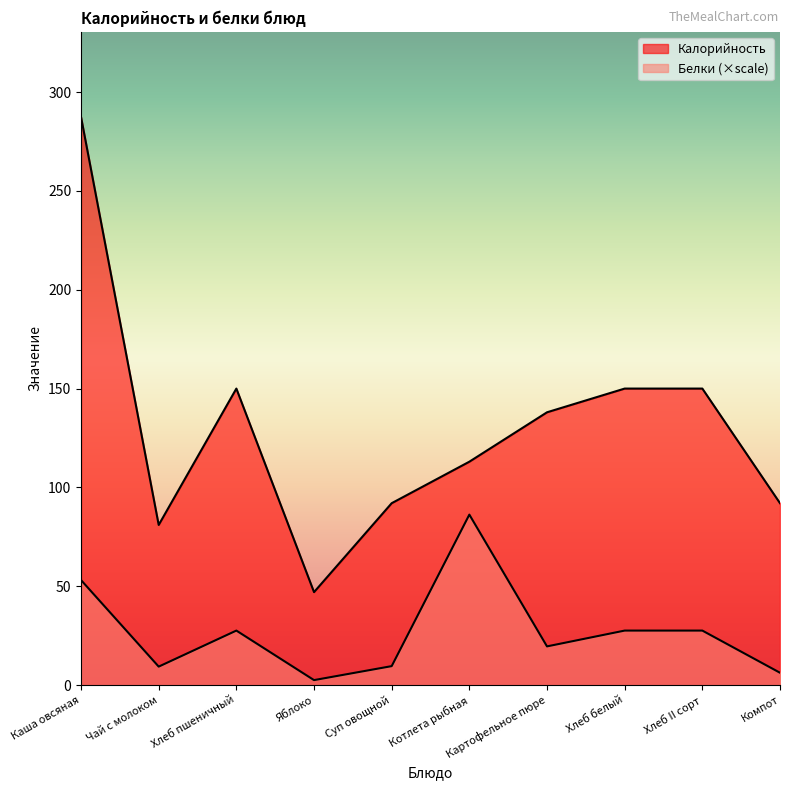

How many data points in Белки are less than 27?

5